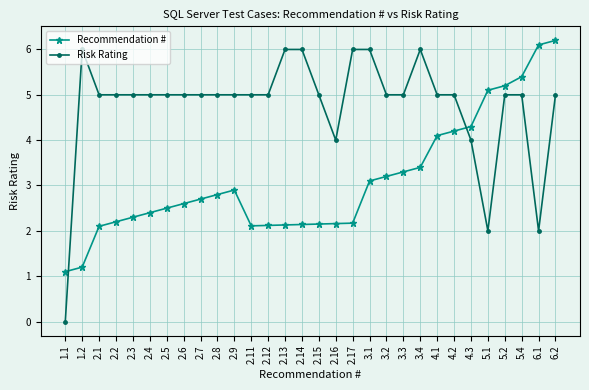

What is the sum of the Risk Rating values at 2.7 and 2.9?

10.0